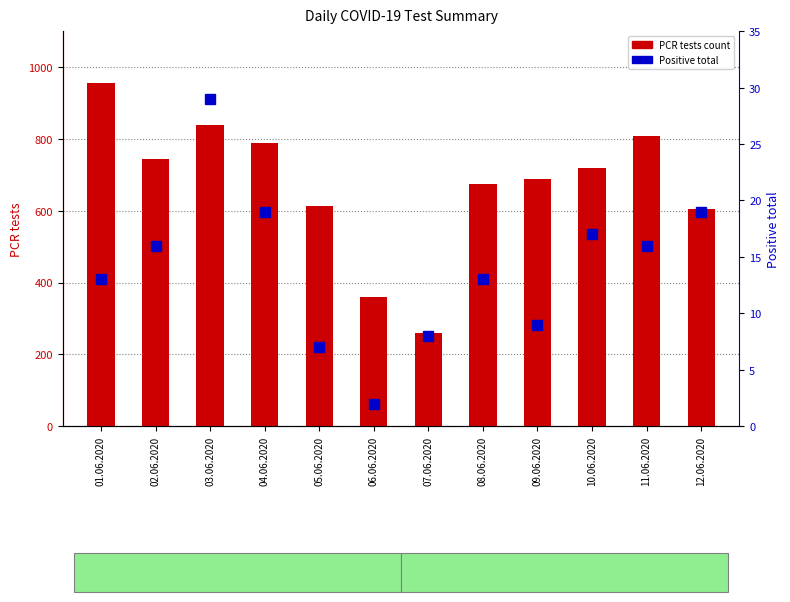

Is the value of PCR tests at 02.06.2020 greater than the value of Positive total at 03.06.2020?

Yes